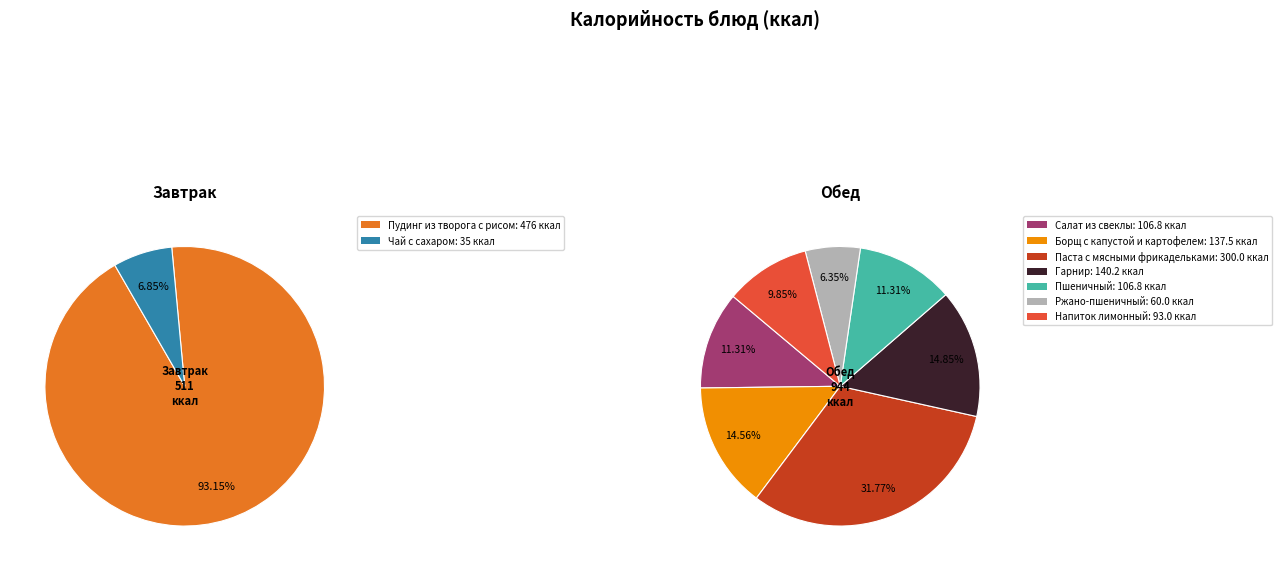

Which slice is the largest?

Пудинг из творога с рисом